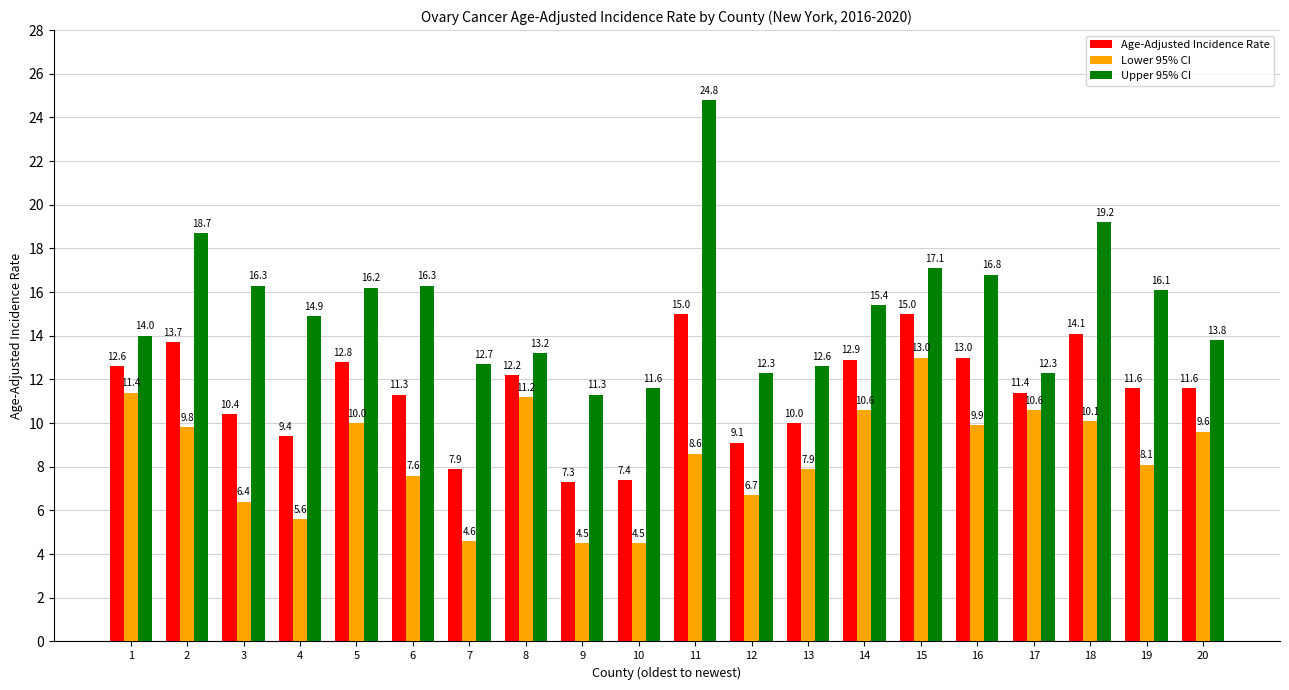

What is the total value across all series at 7?

25.2